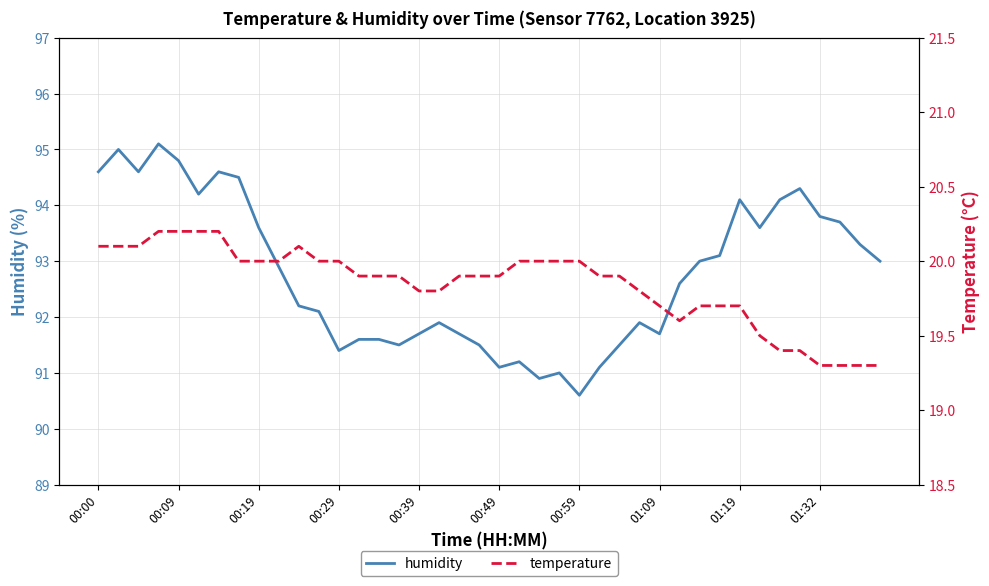

The value of humidity at 00:19 is 93.6. True or false?

True